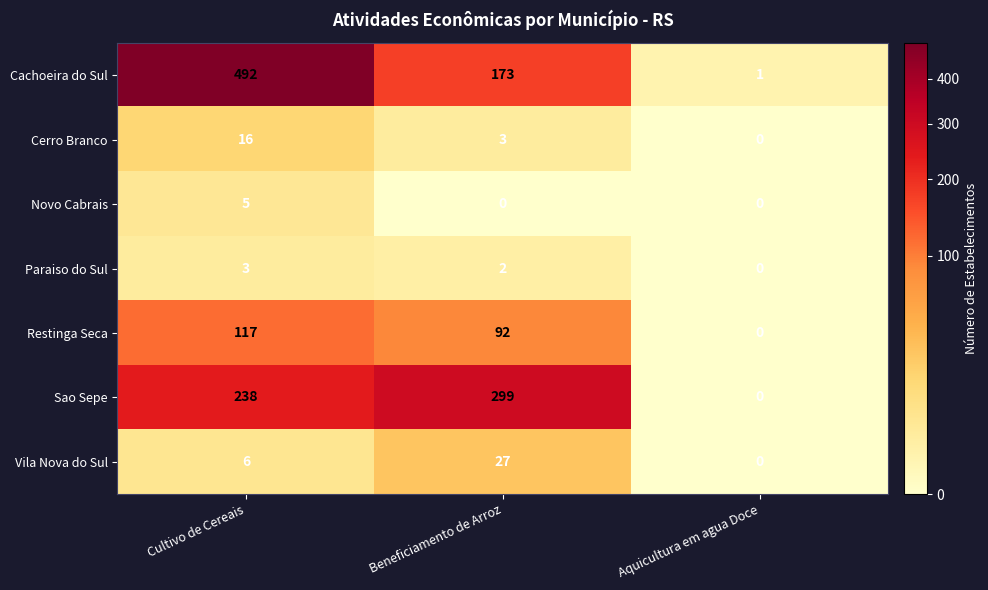

How many Paraiso do Sul values are between 0 and 3?

3